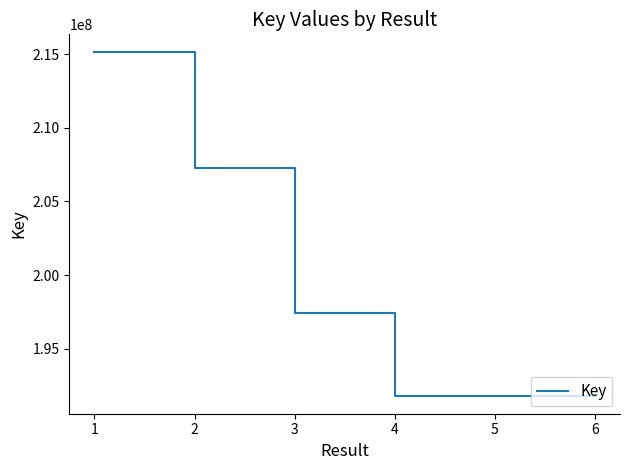

What is the greatest value displayed?

215185342